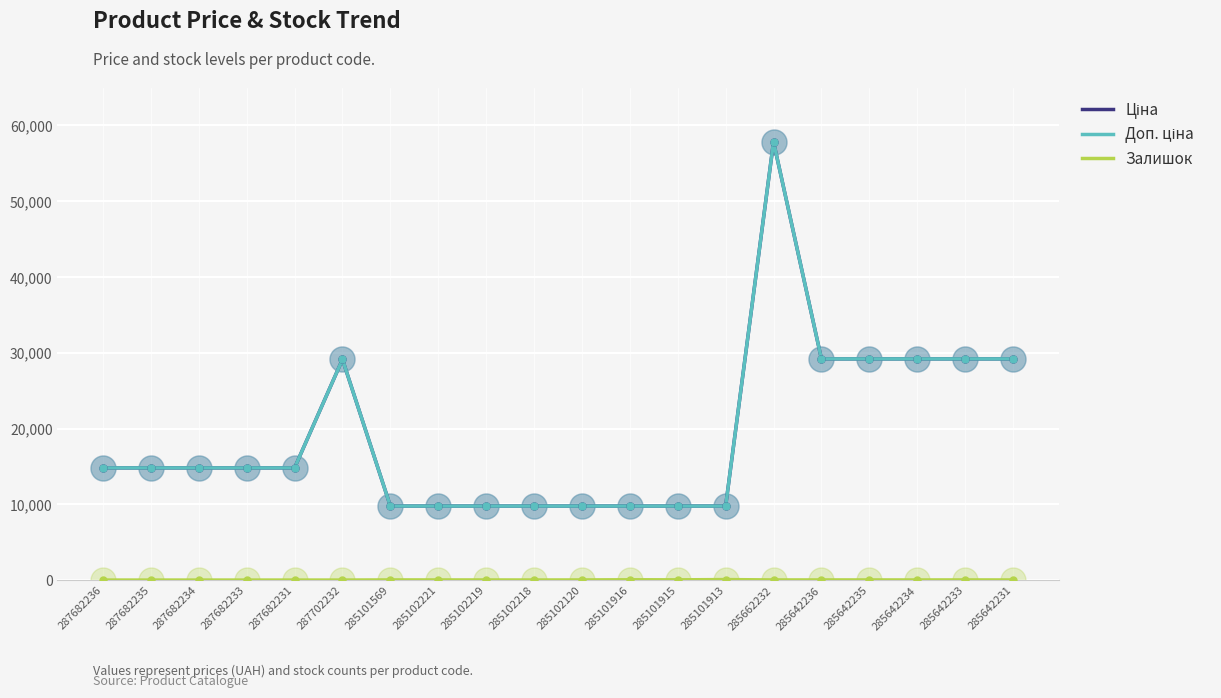

Is this an area chart (filled region under the line)?

No